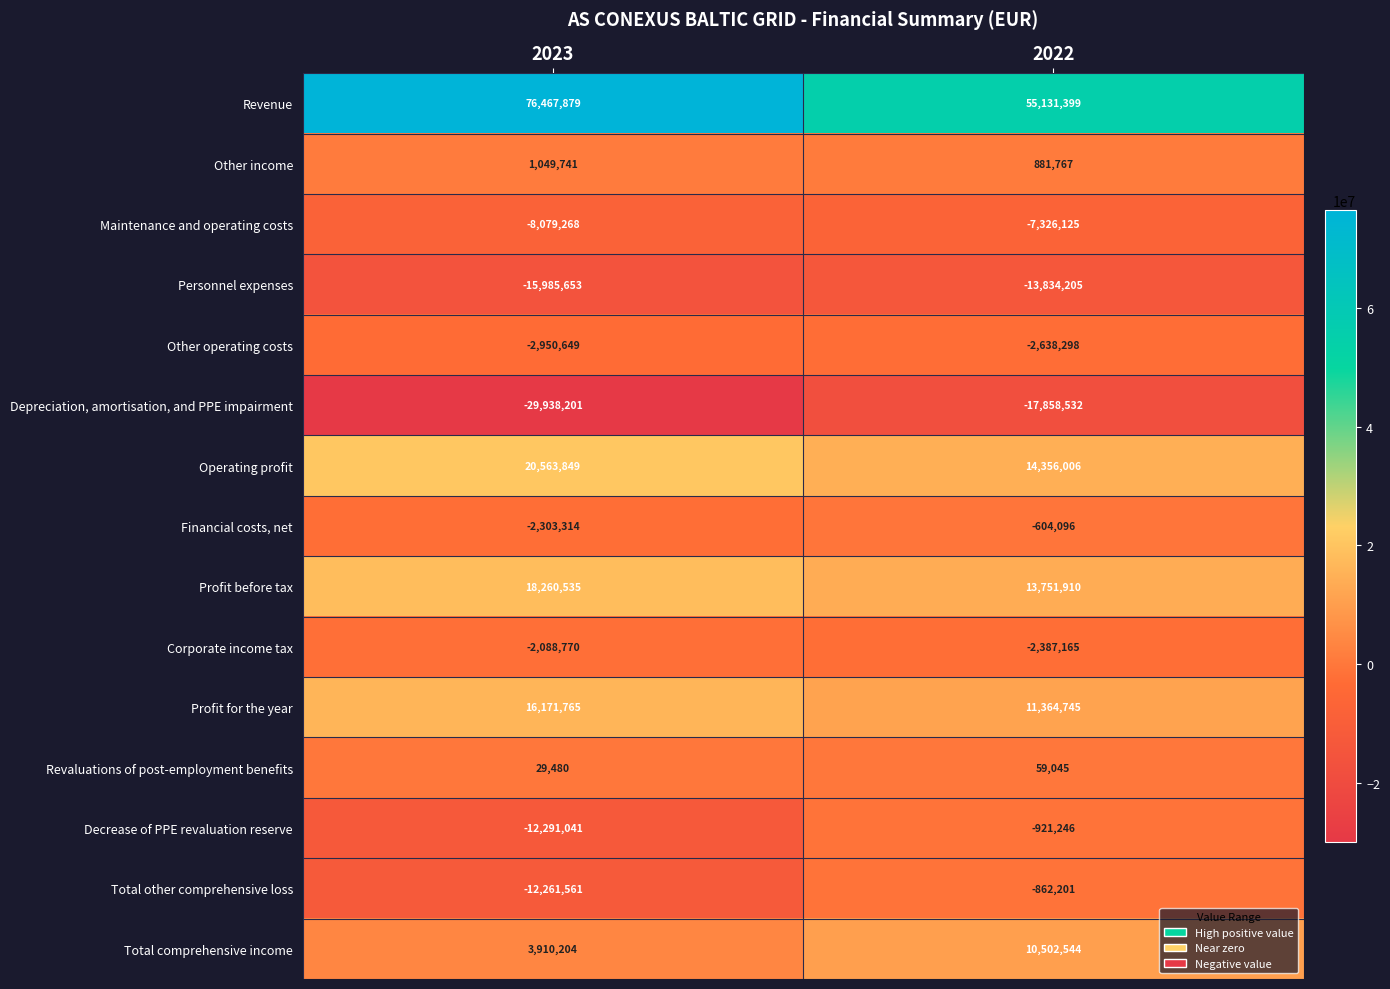

What is the sum of the Maintenance and operating costs values at 2022 and 2023?

-15405393